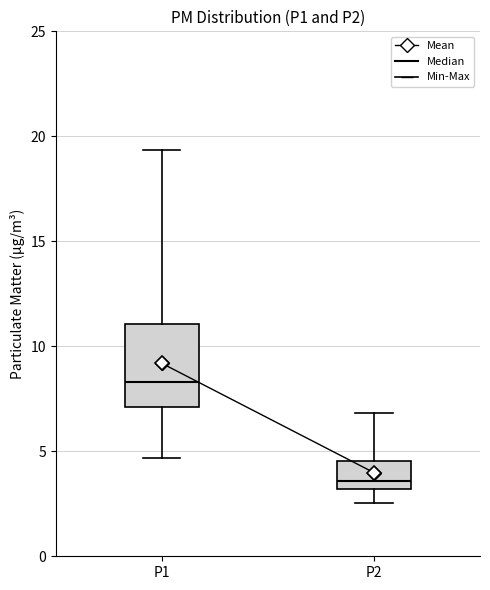

Which box is the tallest, from its lower edge to its upper edge?

P1